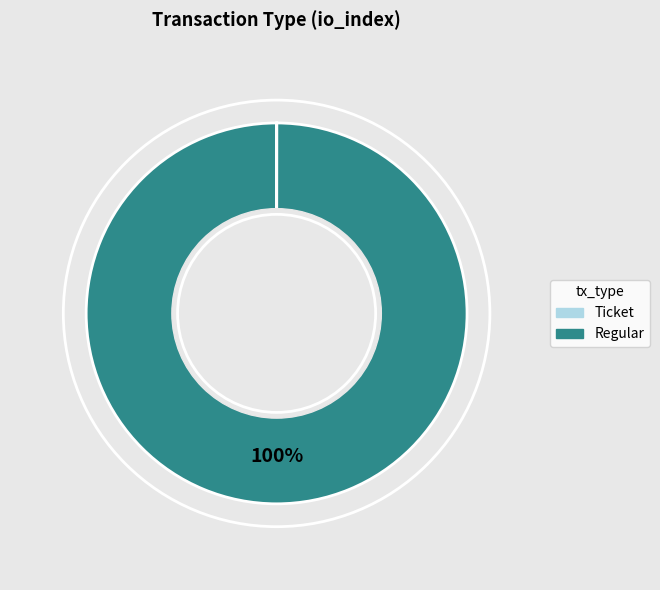

What is the largest slice in the pie chart?

Regular